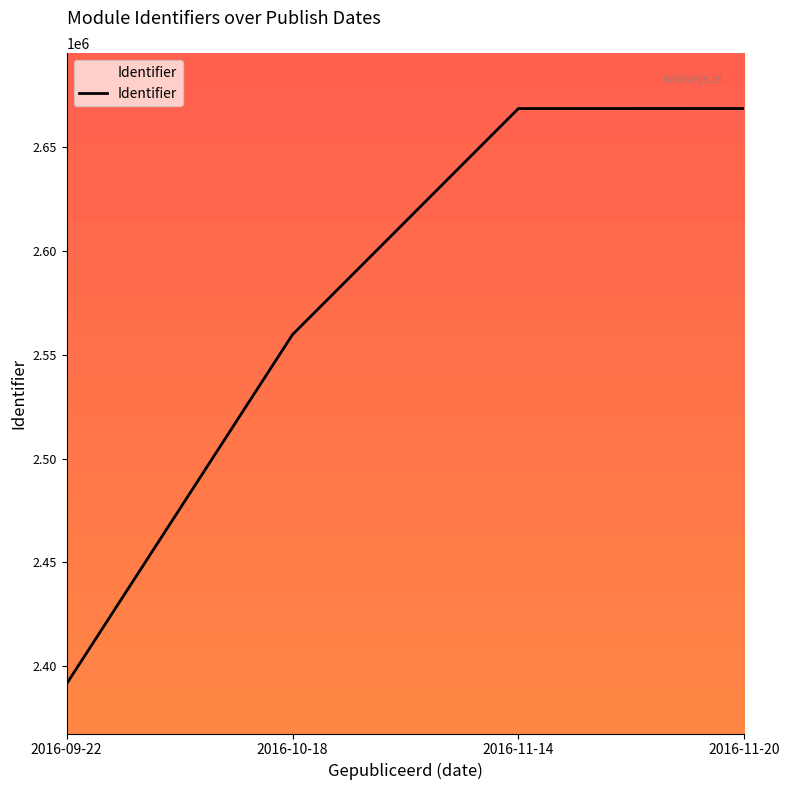

What is the approximate value at 2016-11-20?

2668325